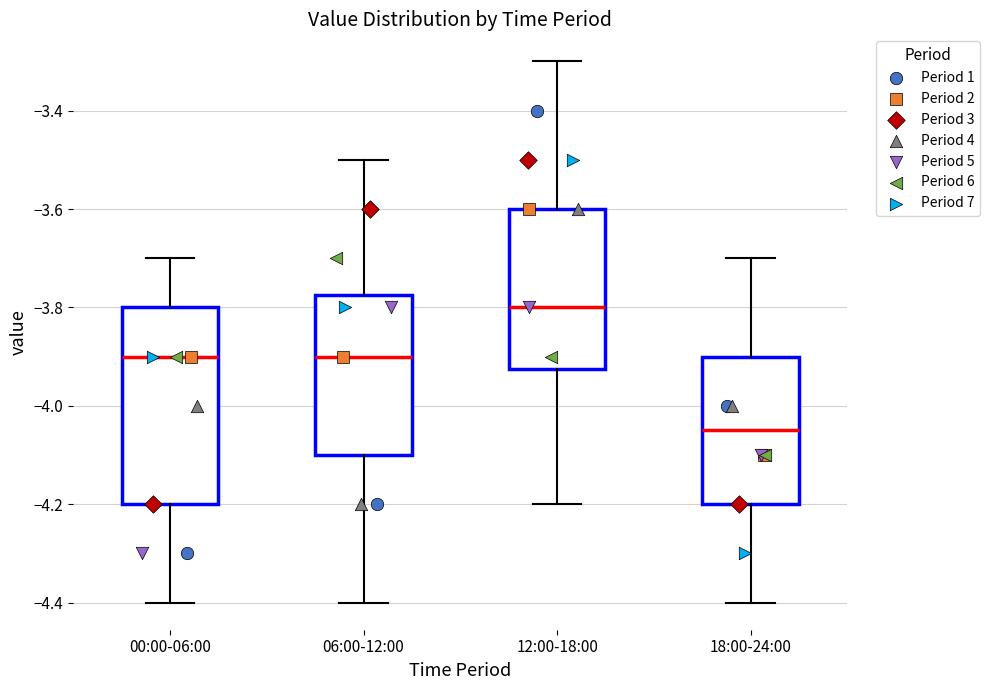

Reading left to right, transcribe this box plot: for each box, give where its median line is, the range the box spans, and where its two whiskers end, as read against the y-axis. The values are not printed on the chart, so give them approximately, as read against the axis.

00:00-06:00: median -3.90, box -4.20 to -3.80, whiskers -4.40 to -3.70
06:00-12:00: median -3.90, box -4.10 to -3.78, whiskers -4.40 to -3.50
12:00-18:00: median -3.80, box -3.92 to -3.60, whiskers -4.20 to -3.30
18:00-24:00: median -4.04, box -4.20 to -3.90, whiskers -4.40 to -3.70